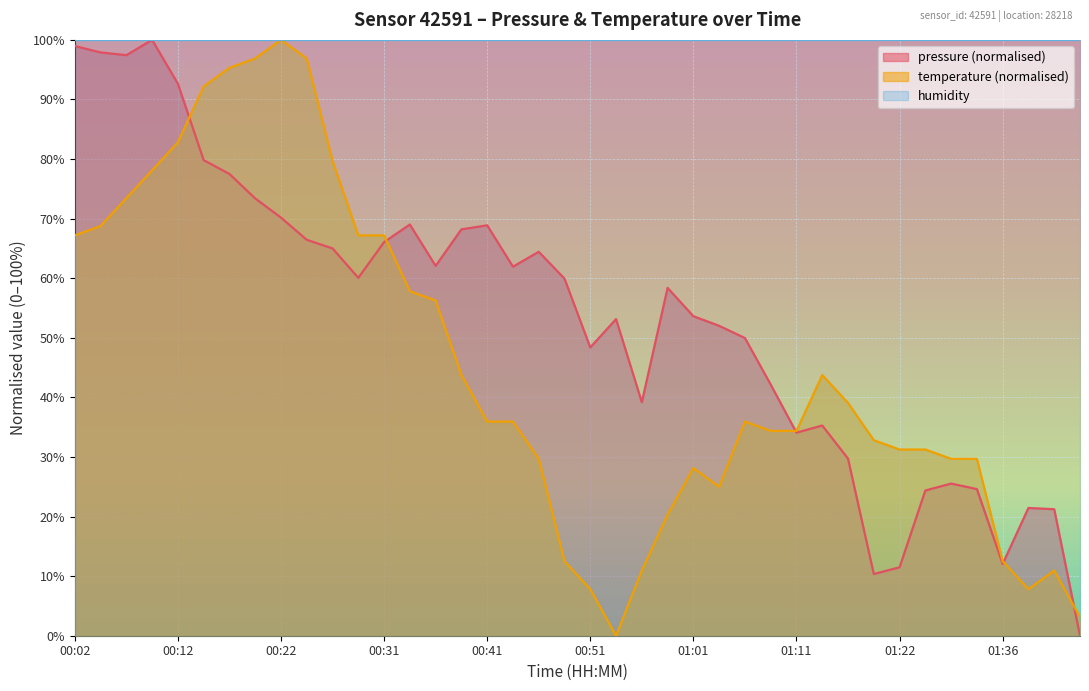

At which category is the sum across all series the highest?

00:09